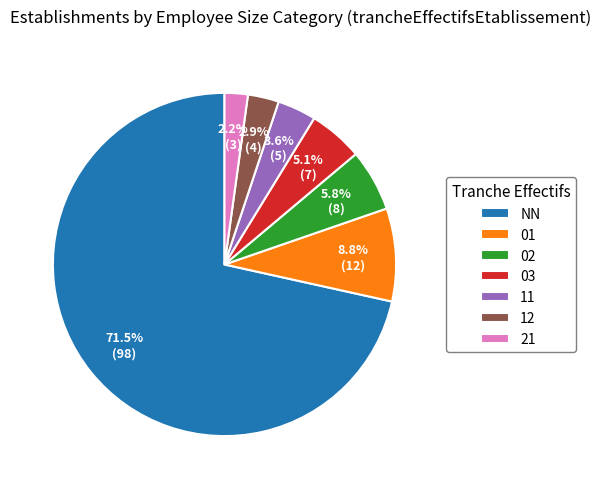

Rank the categories by value from highest to lowest.

NN, 01, 02, 03, 11, 12, 21